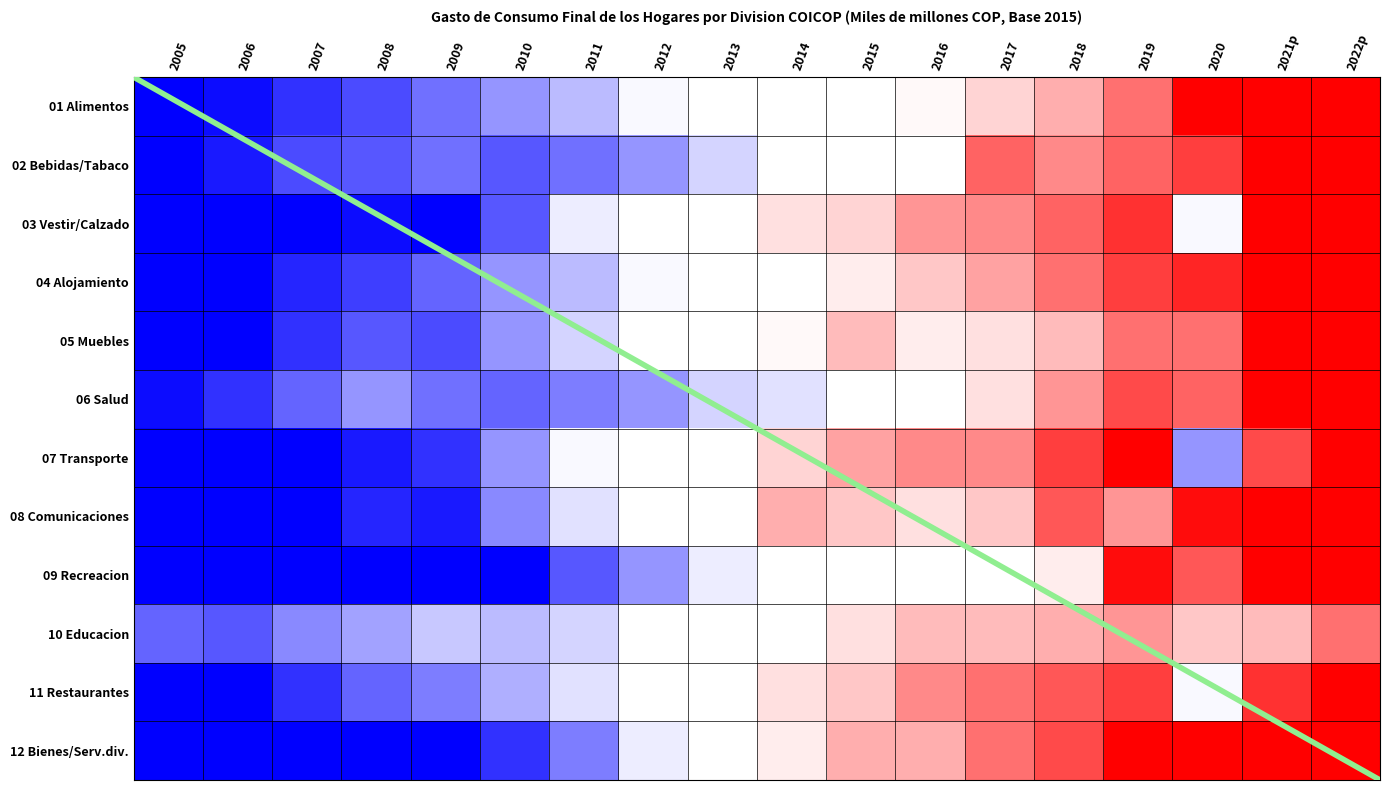

Count the number of data series in this chart.

12